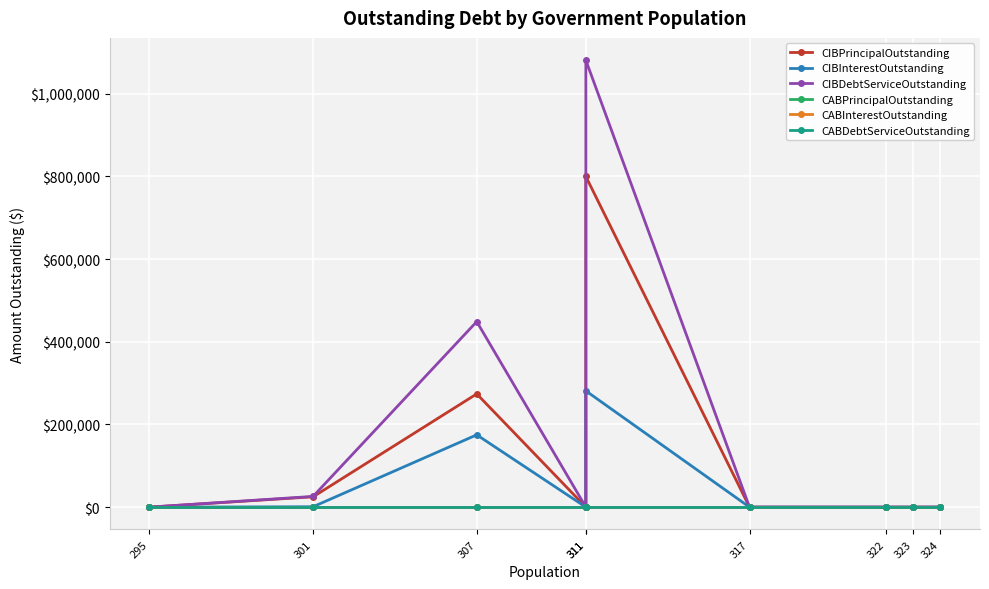

Which series has the largest range (max minus min)?

CIBDebtServiceOutstanding